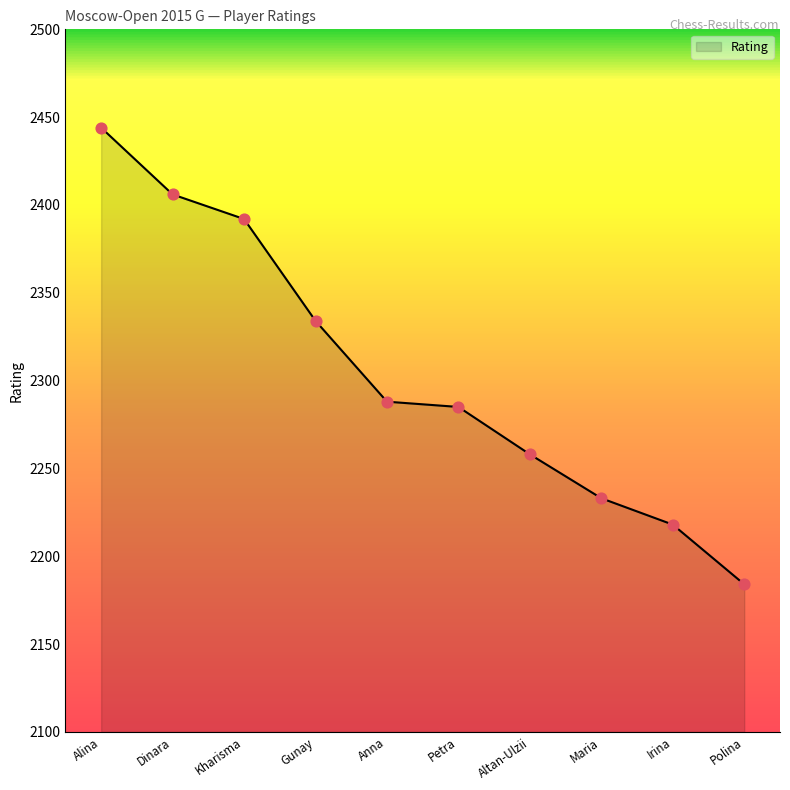

Between Irina and Dinara, which is larger?

Dinara